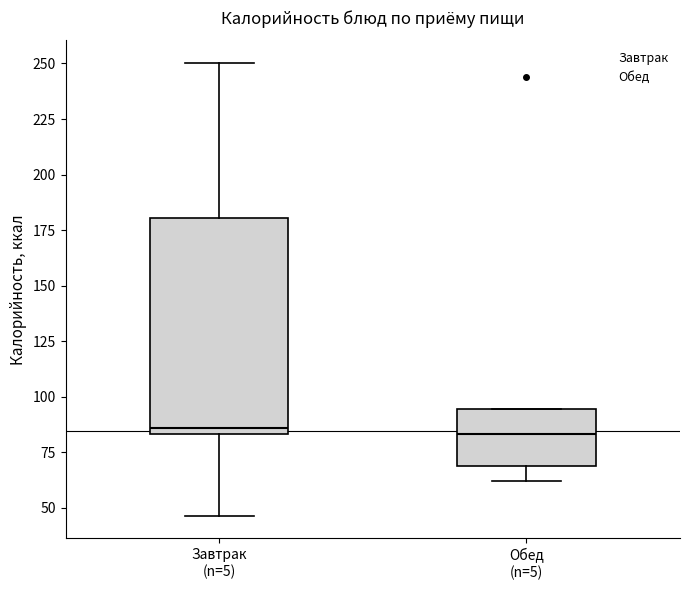

Which box is the tallest, from its lower edge to its upper edge?

Завтрак (n=5)